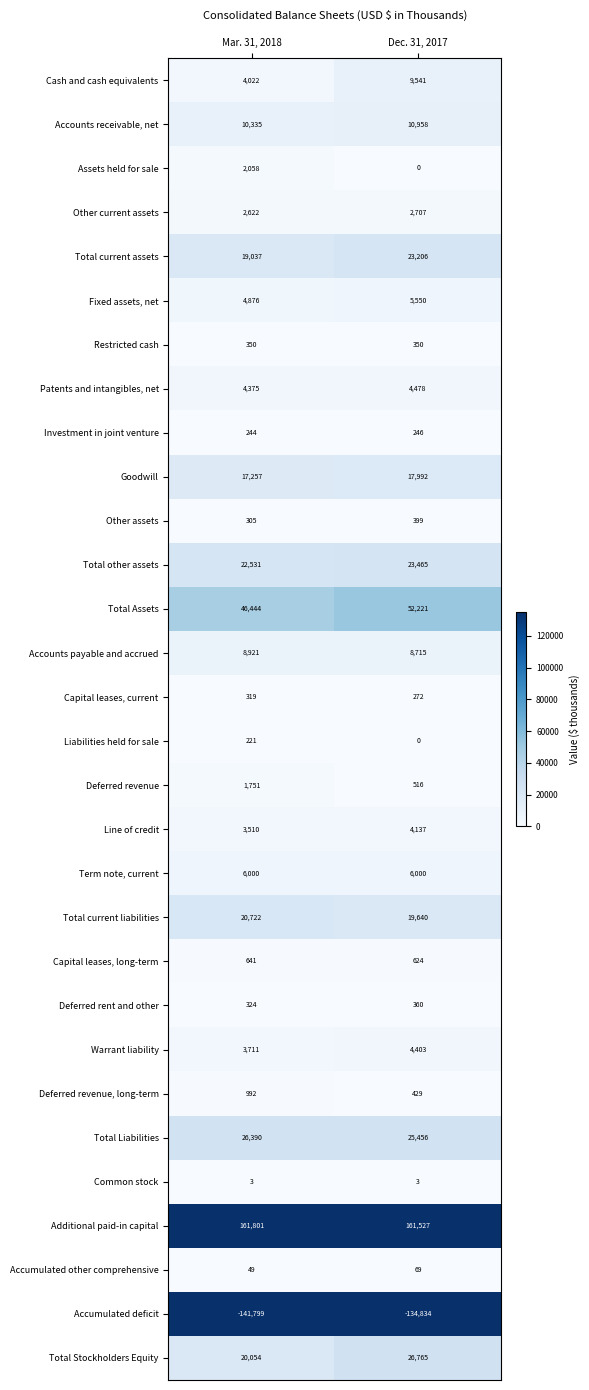

Where is Capital leases, current nearest to the value 295?

Dec. 31, 2017